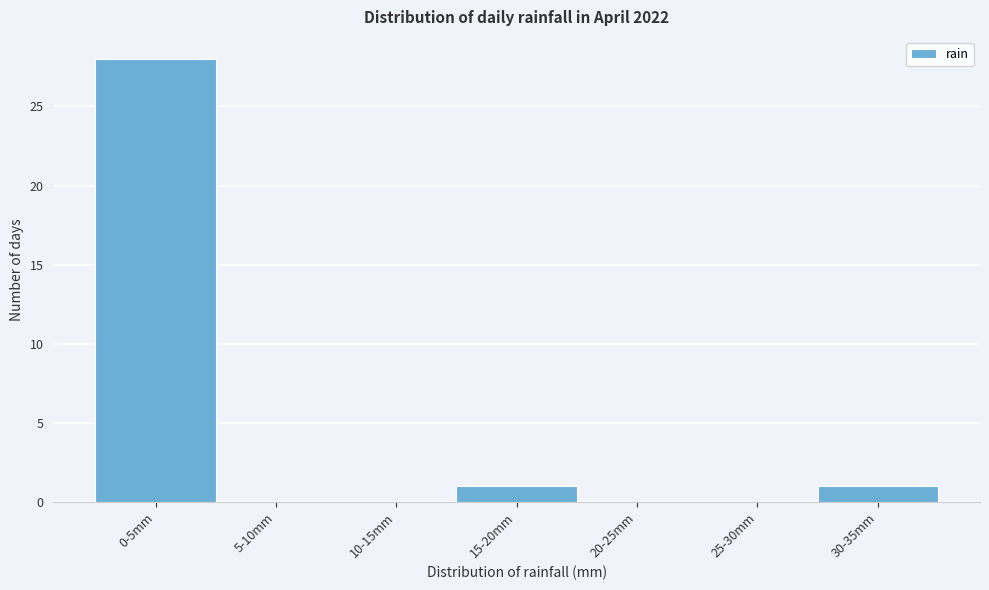

Reading left to right, transcribe all the data shown in this chart.

0-5mm=28	5-10mm=0	10-15mm=0	15-20mm=1	20-25mm=0	25-30mm=0	30-35mm=1